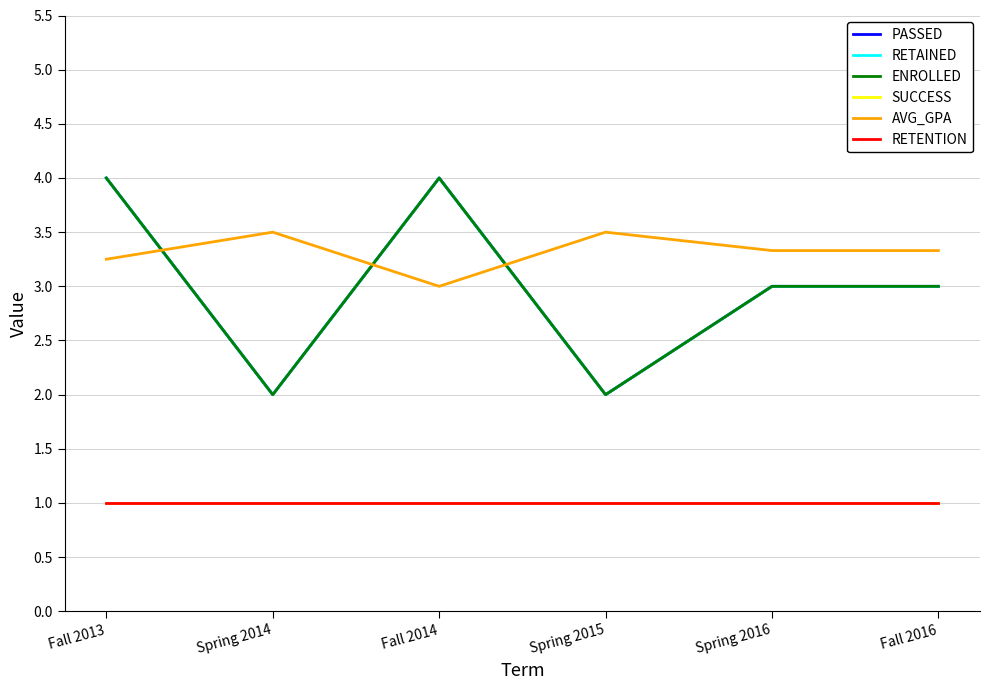

Between Fall 2013 and Spring 2014, which series saw the biggest shift?

PASSED